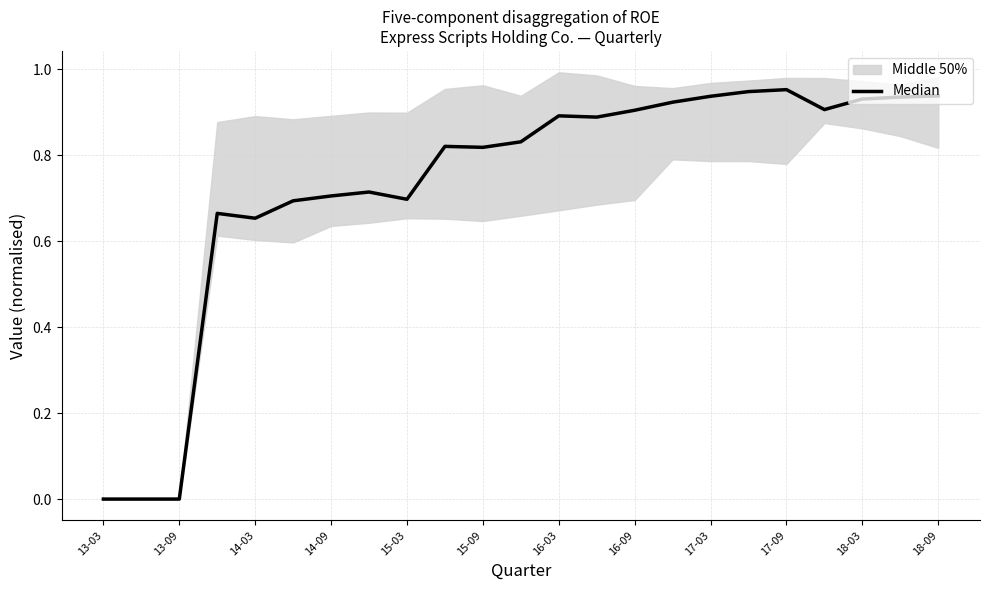

At which label is the value closest to 0?

13-03